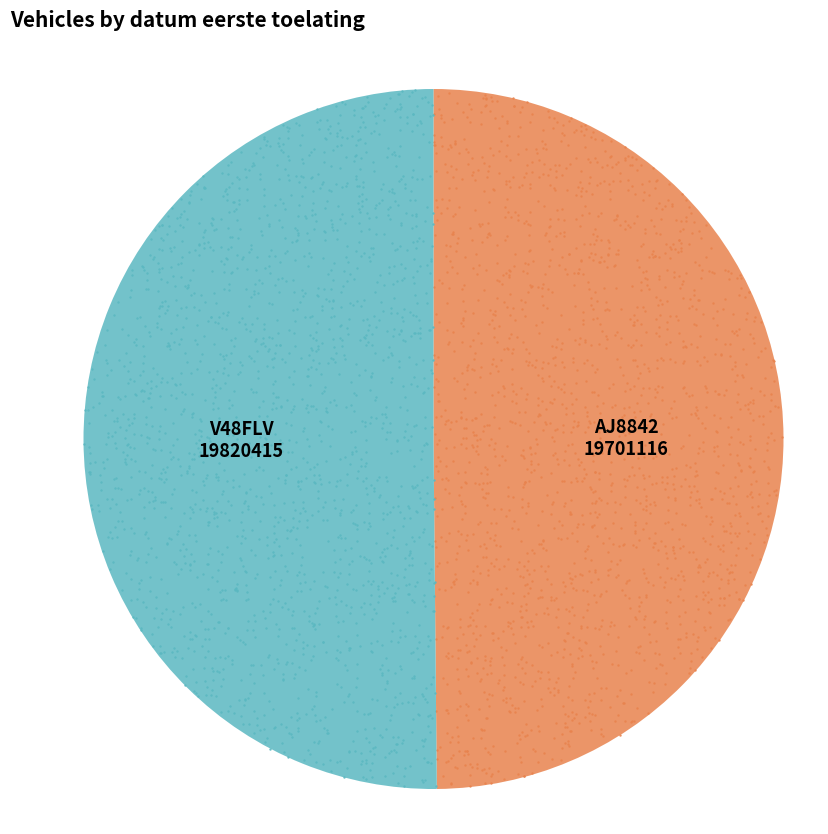

How many slices are in this pie chart?

2